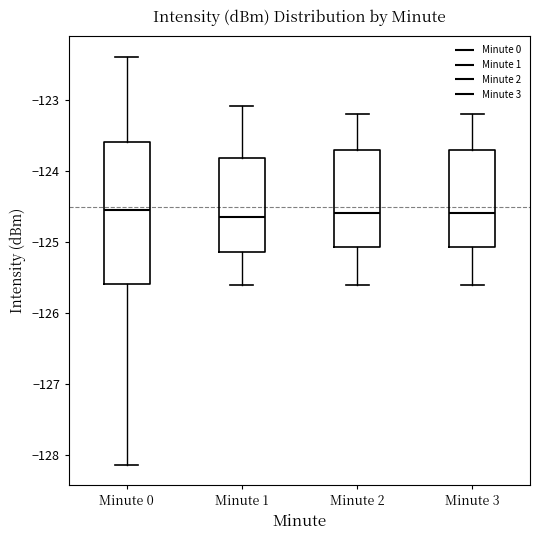

Where is the lower edge of the box for Minute 1 on the y-axis? The values are not printed on the chart, so give them approximately, as read against the axis.

-125.1